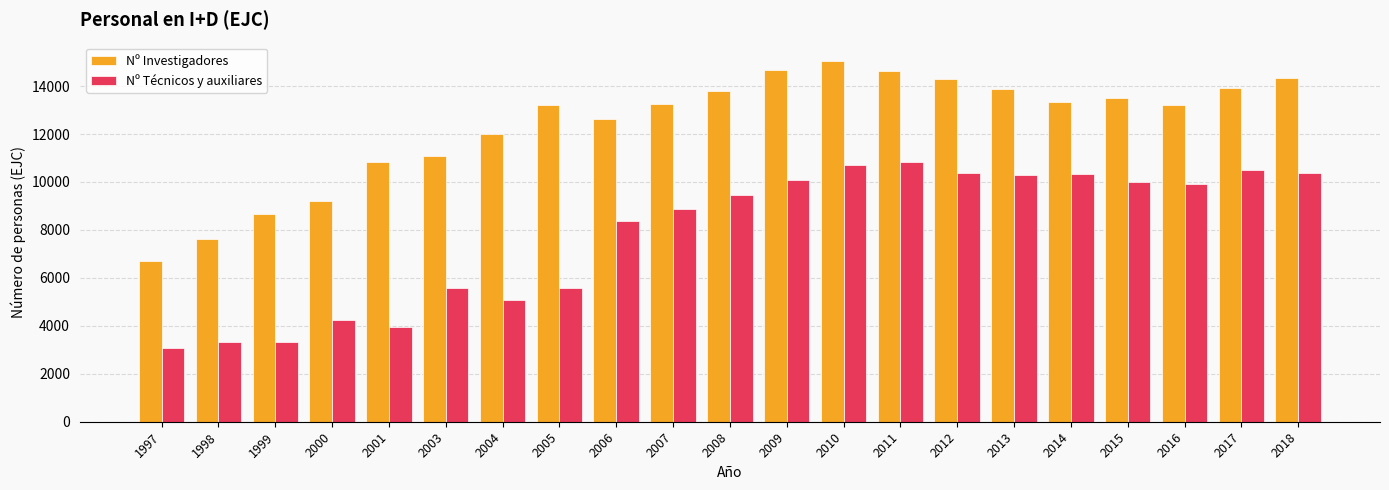

What is the difference between the highest and lowest values at 2008?

4326.6